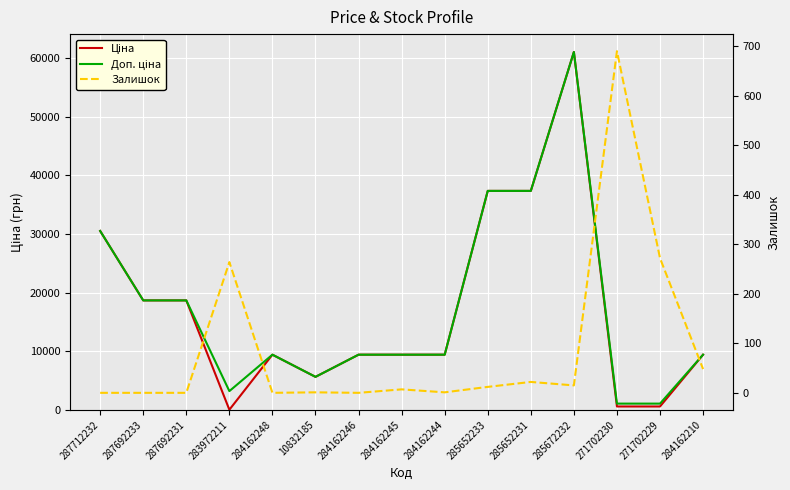

Where is the first local maximum for Ціна?

284162248